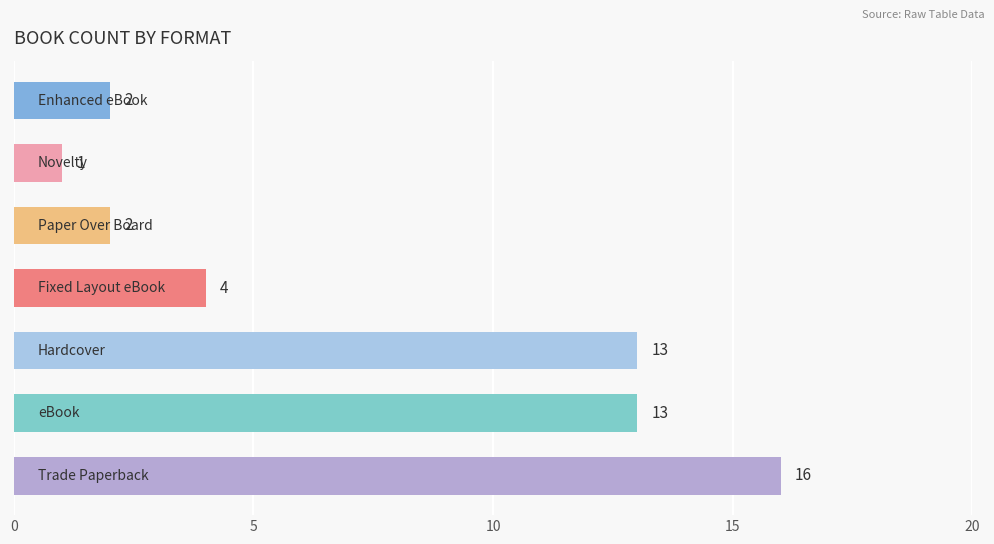

What is the greatest value displayed?

16